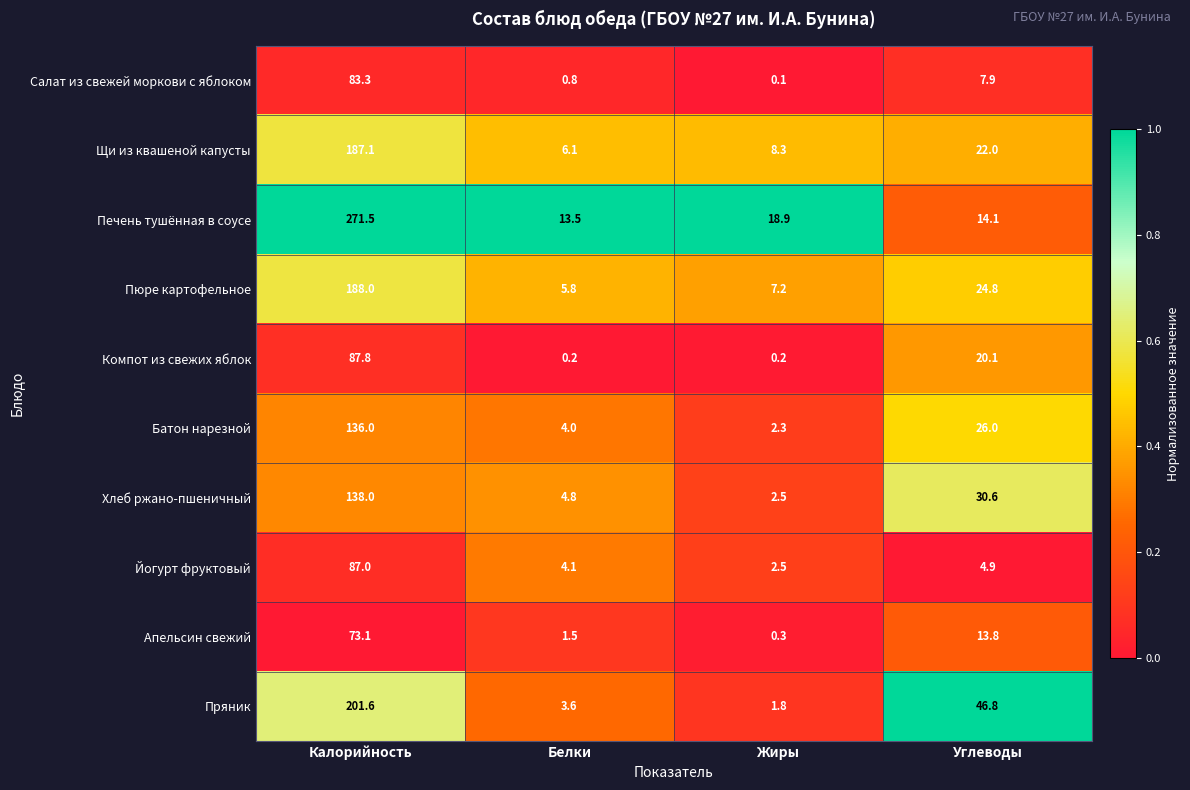

Is the value of Салат из свежей моркови с яблоком at Жиры greater than the value of Пряник at Углеводы?

No